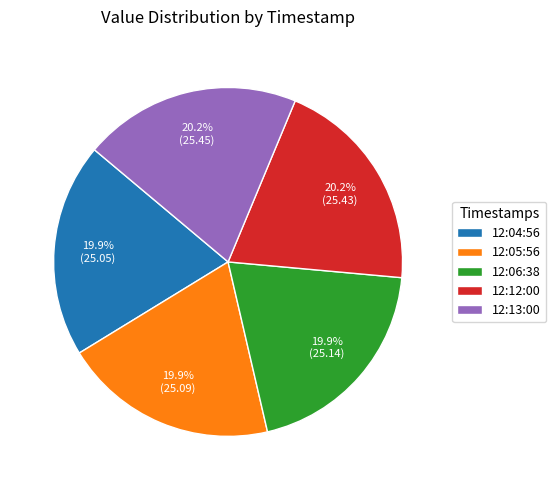

How many slices are in this pie chart?

5